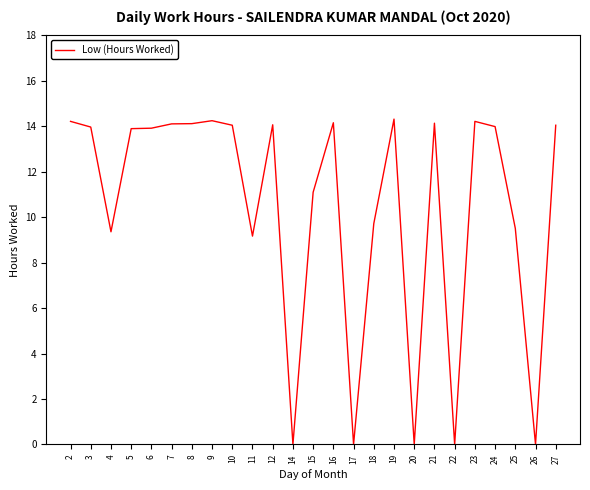

What is the maximum value shown in the chart?

14.3